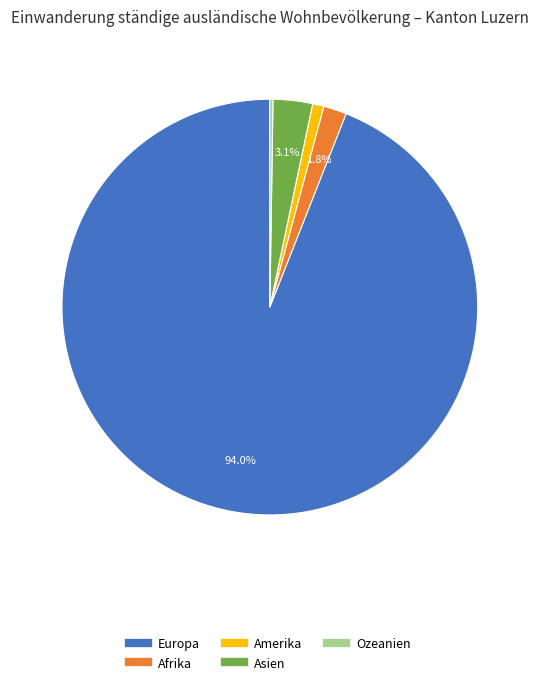

Does any single category account for the majority?

Yes